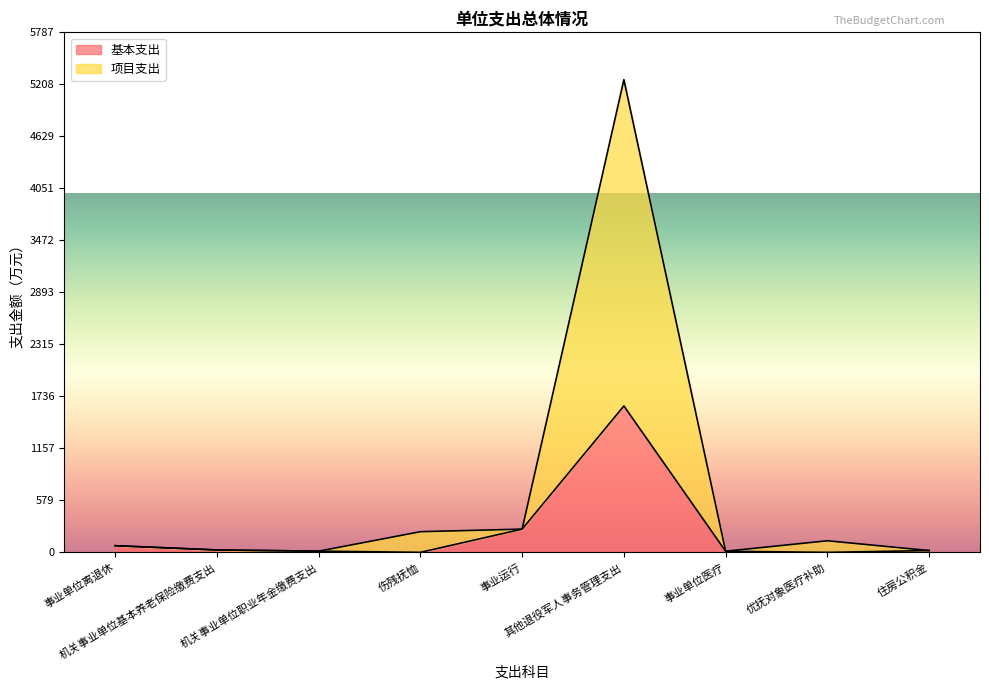

Reading left to right, list all the values displayed in this chart.

基本支出: 事业单位离退休=74.2	机关事业单位基本养老保险缴费支出=26.7	机关事业单位职业年金缴费支出=13.3	伤残抚恤=0.0	事业运行=258.6	其他退役军人事务管理支出=1629.1	事业单位医疗=12.3	优抚对象医疗补助=0.0	住房公积金=20.0
项目支出: 事业单位离退休=74.2	机关事业单位基本养老保险缴费支出=26.7	机关事业单位职业年金缴费支出=13.3	伤残抚恤=230.0	事业运行=258.6	其他退役军人事务管理支出=5260.5	事业单位医疗=12.3	优抚对象医疗补助=129.0	住房公积金=20.0